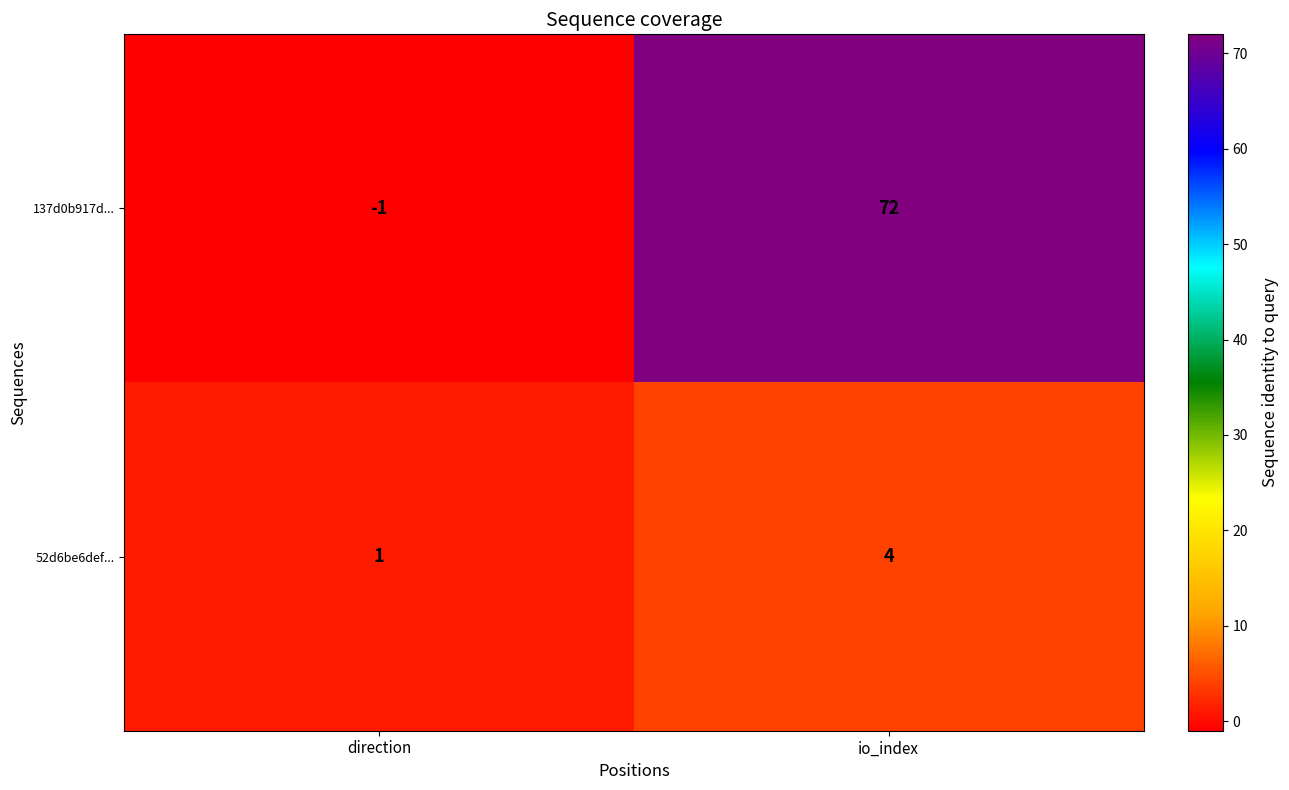

True or false: 137d0b917d... has a value of 116 at io_index.

False